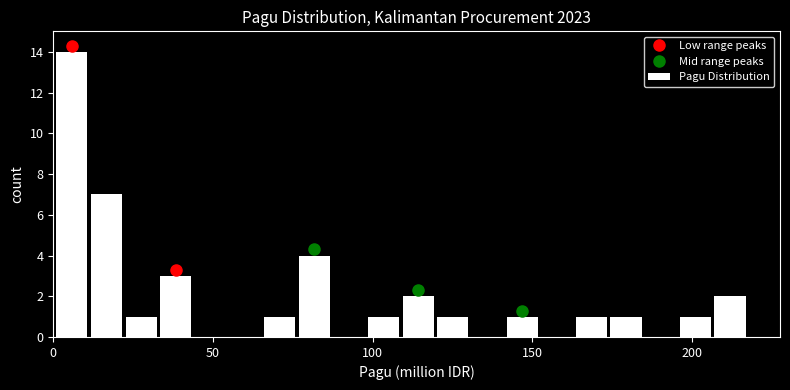

Read against the x-axis, roughly where is the centre of the tallest bar?

5